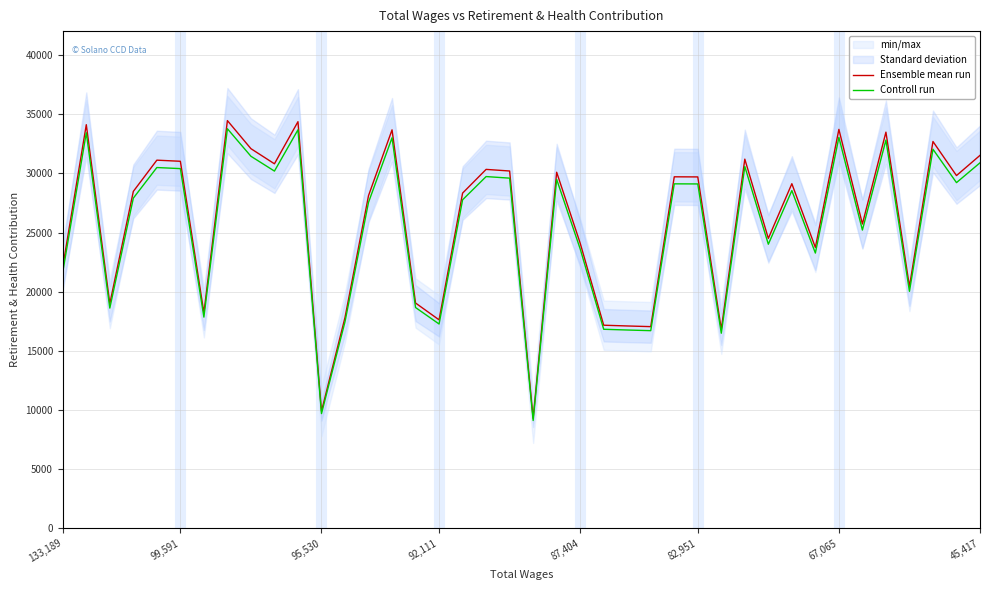

In Controll run, how many points are higher than both neighbors (excluding endpoints)?

13